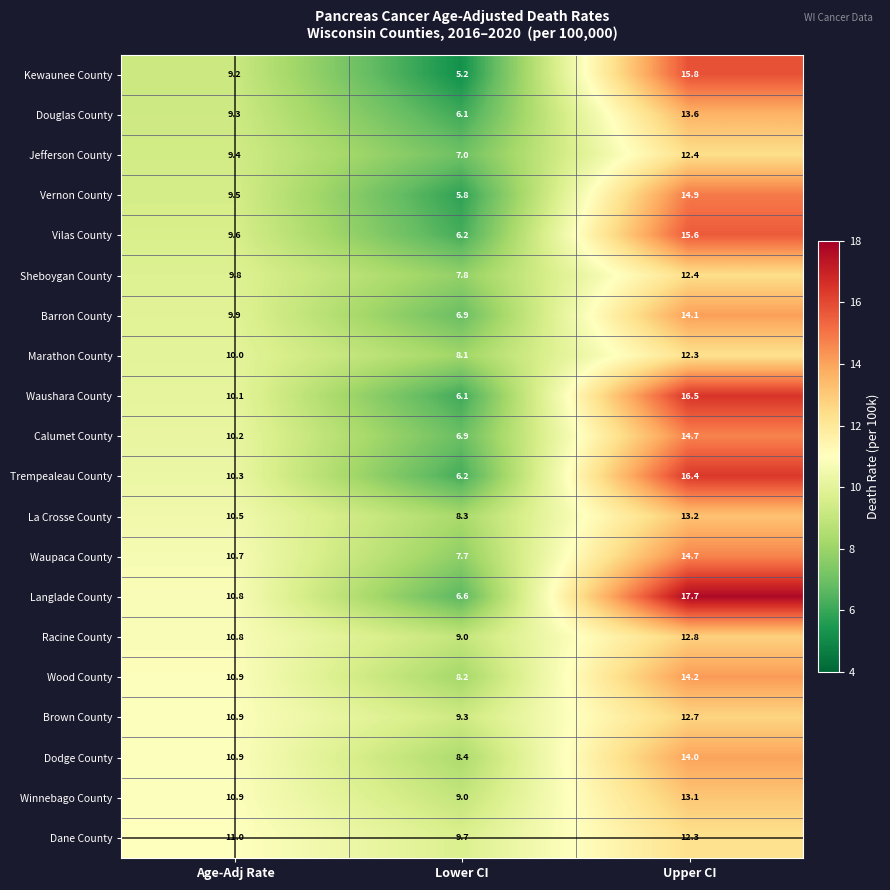

What is the difference between the highest and lowest values at Lower CI?

4.5